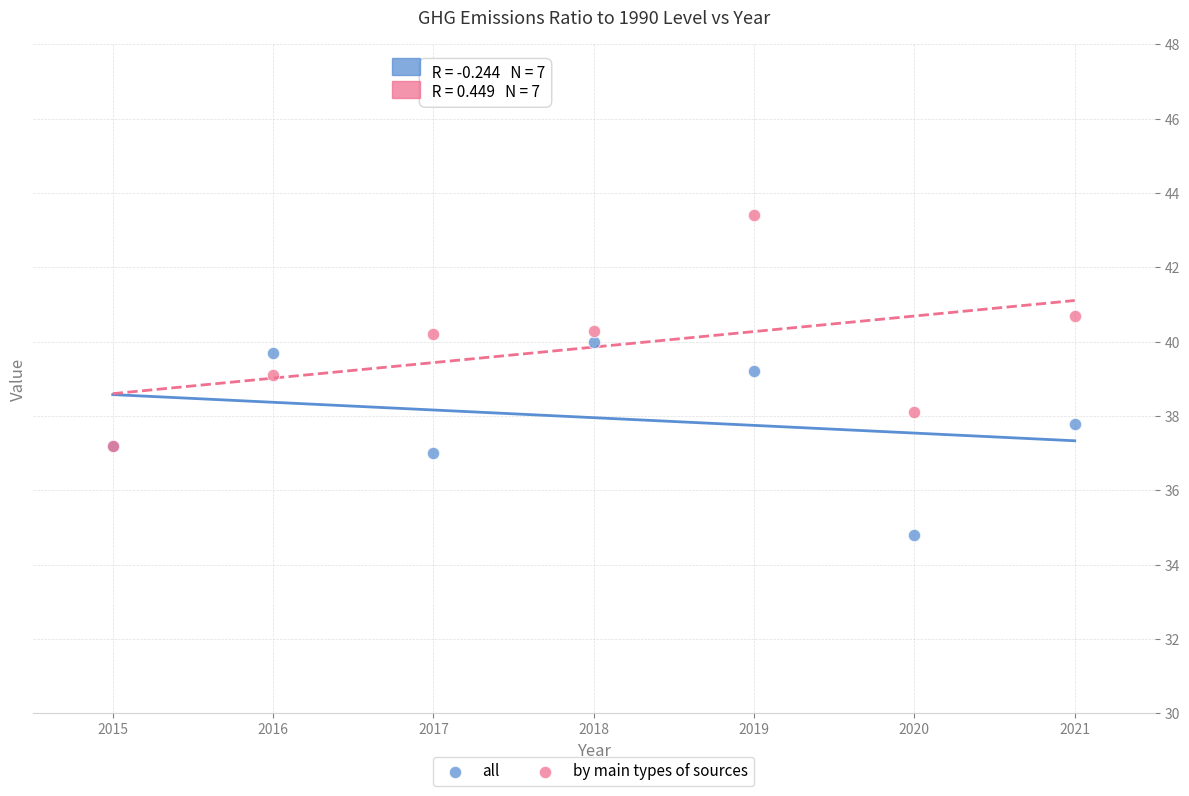

What are all the series names shown in the legend?

all, by main types of sources